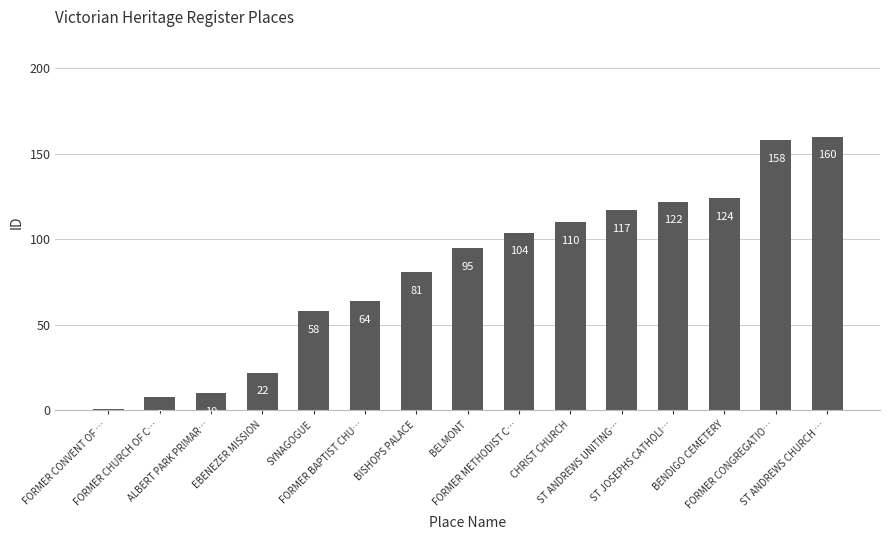

What is the average value?

82